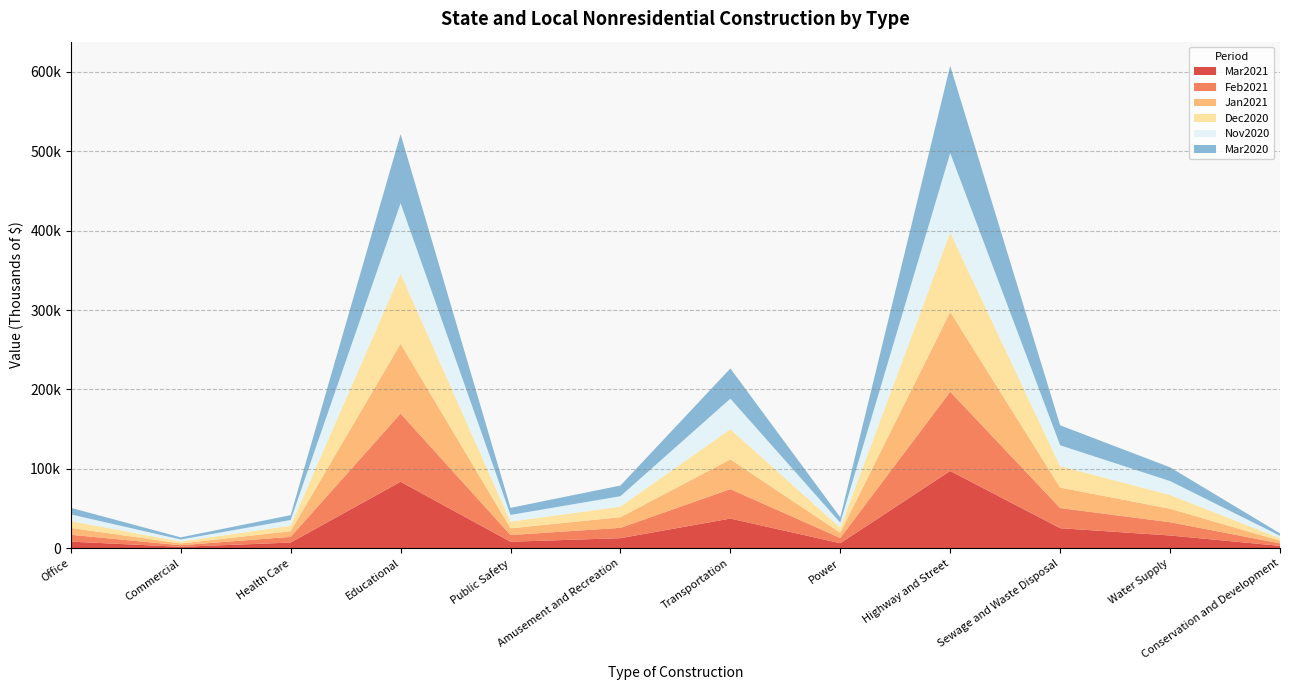

Reading right to left, extract all data points from this chart.

Mar2021: Conservation and Development=3174	Water Supply=16254	Sewage and Waste Disposal=25425	Highway and Street=97450	Power=6535	Transportation=37544	Amusement and Recreation=12866	Public Safety=8365	Educational=83858	Health Care=7327	Commercial=1984	Office=8497
Feb2021: Conservation and Development=3153	Water Supply=16708	Sewage and Waste Disposal=25329	Highway and Street=99697	Power=6588	Transportation=37030	Amusement and Recreation=13028	Public Safety=8430	Educational=85766	Health Care=7206	Commercial=1953	Office=8660
Jan2021: Conservation and Development=3345	Water Supply=16905	Sewage and Waste Disposal=25823	Highway and Street=100405	Power=6536	Transportation=37418	Amusement and Recreation=13369	Public Safety=8476	Educational=87957	Health Care=7125	Commercial=2249	Office=8634
Dec2020: Conservation and Development=3120	Water Supply=17437	Sewage and Waste Disposal=26954	Highway and Street=100079	Power=6321	Transportation=38167	Amusement and Recreation=13309	Public Safety=8481	Educational=88470	Health Care=7014	Commercial=2415	Office=8597
Nov2020: Conservation and Development=3047	Water Supply=17447	Sewage and Waste Disposal=26256	Highway and Street=99988	Power=6391	Transportation=38327	Amusement and Recreation=13113	Public Safety=8390	Educational=88342	Health Care=7049	Commercial=2592	Office=8437
Mar2020: Conservation and Development=3048	Water Supply=17291	Sewage and Waste Disposal=25151	Highway and Street=109827	Power=6679	Transportation=37981	Amusement and Recreation=13424	Public Safety=8898	Educational=87057	Health Care=6101	Commercial=2717	Office=8249